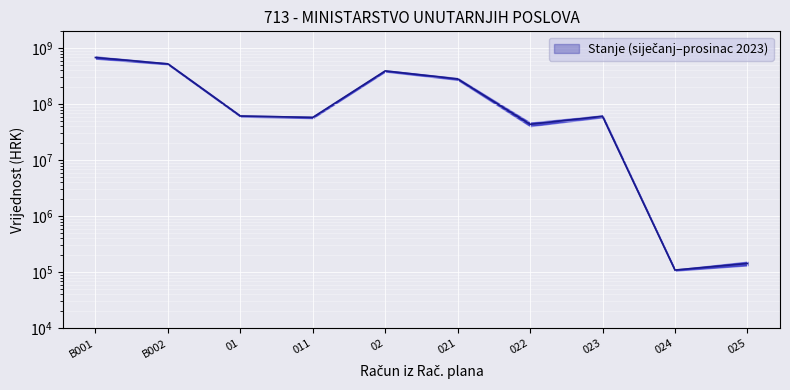

What is the minimum value shown in the chart?

109178.4